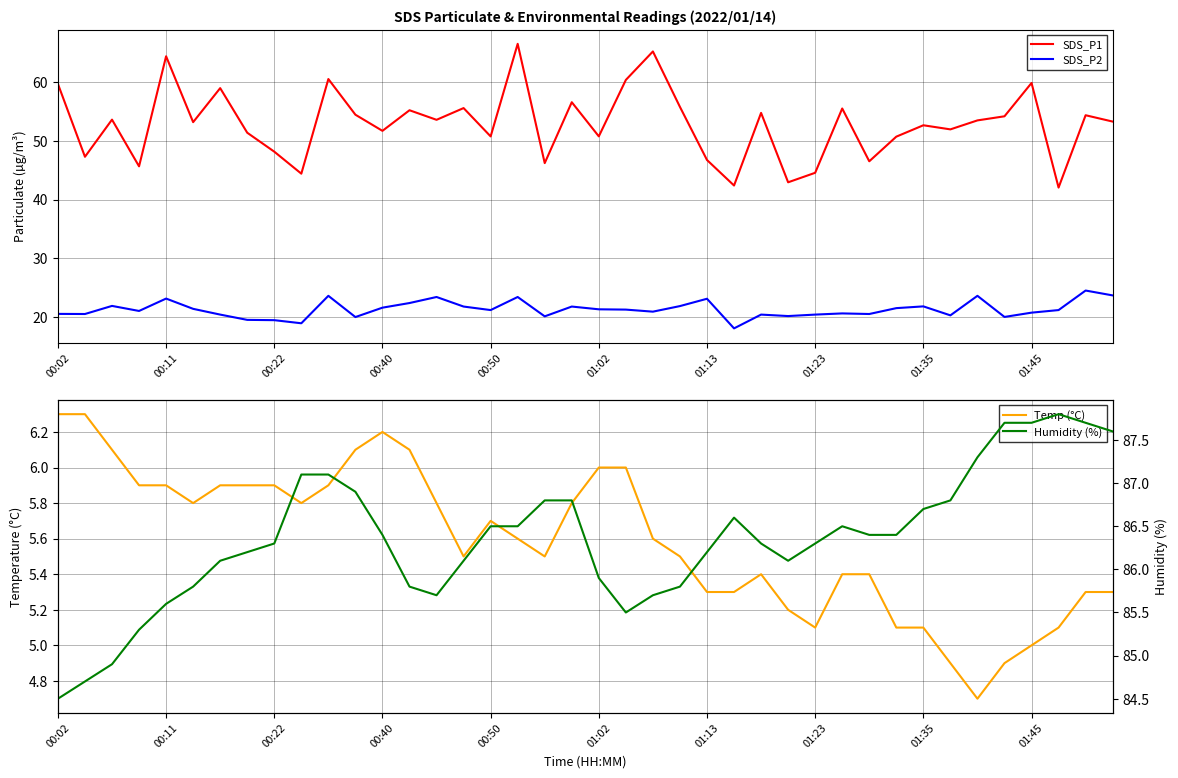

What is the value of the SDS_P1 point at the 33rd from the left?

52.7